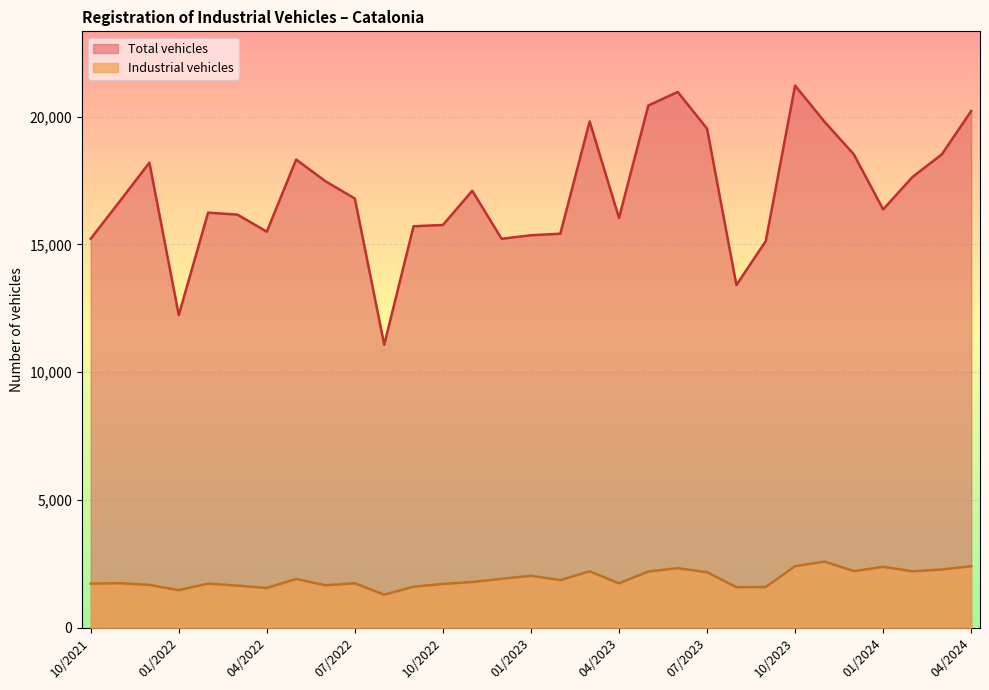

True or false: Total vehicles and Industrial vehicles cross at least once.

False